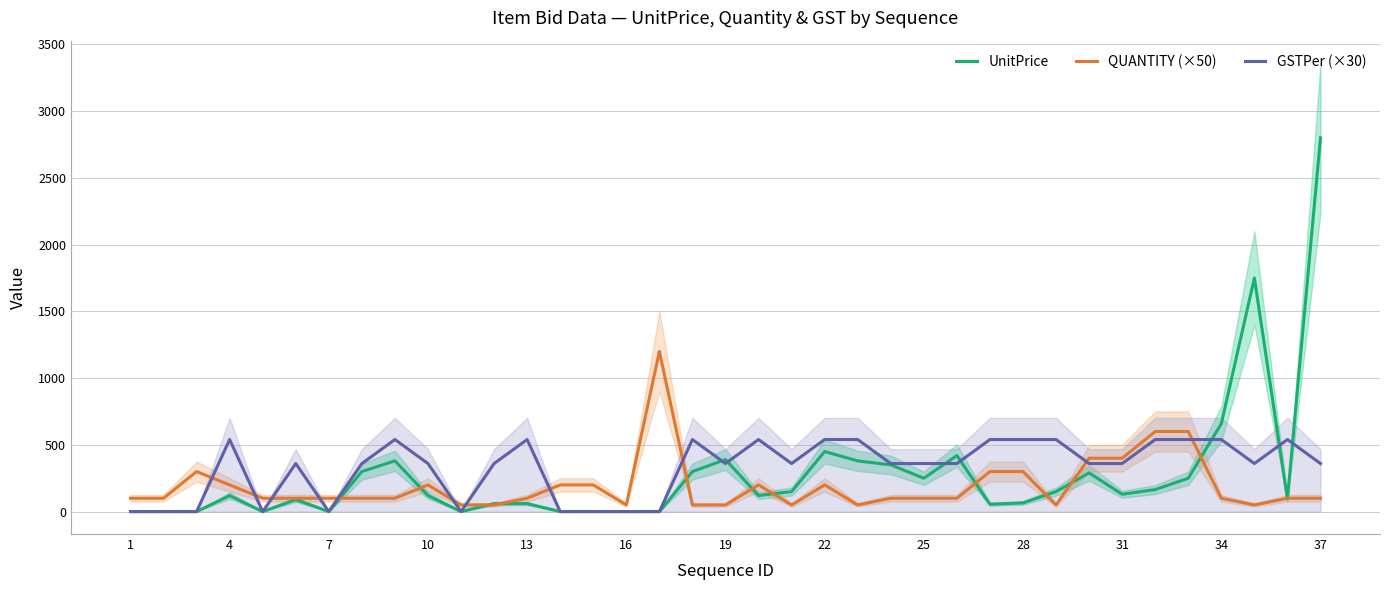

What is the difference between the maximum and second lowest values in the UnitPrice series?

2800